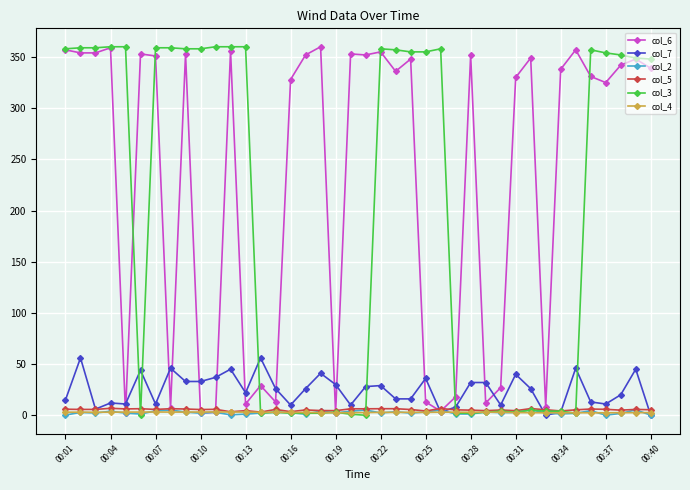

Which series has the largest total across all categories?

col_6